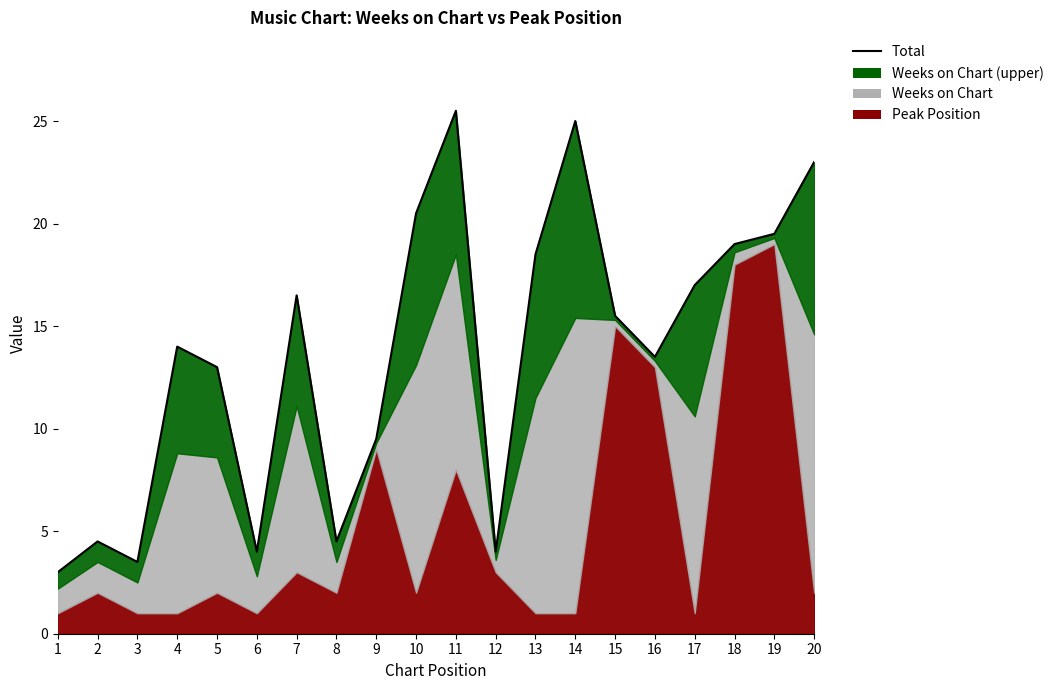

Between 5 and 2, which is larger?

5